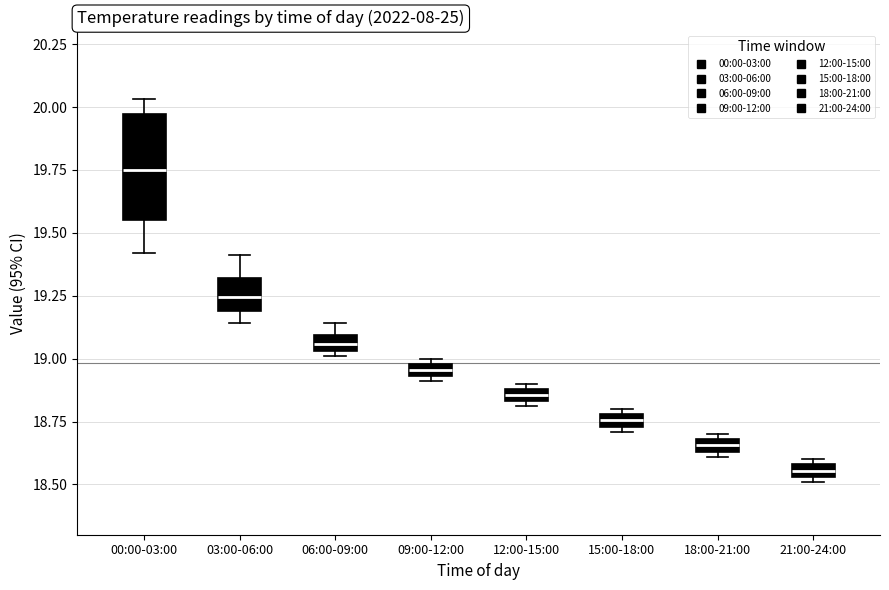

Comparing the boxes themselves (not the whiskers), which one is the tallest?

00:00-03:00